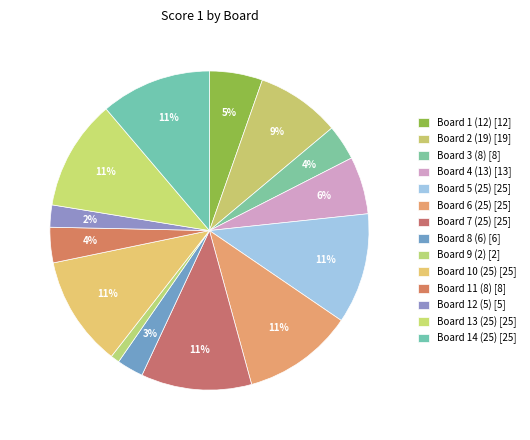

Count the number of slices in the pie.

14